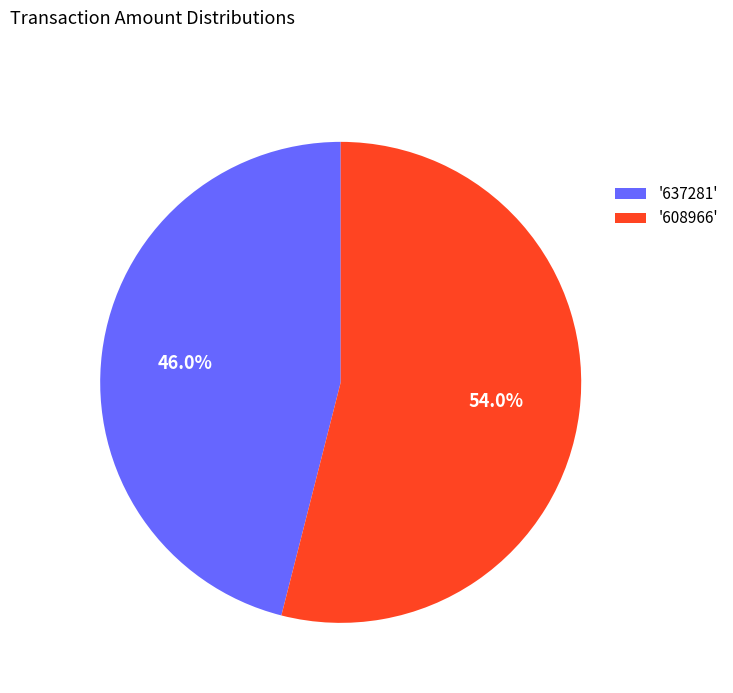

Which category has the biggest portion of the pie?

'608966'